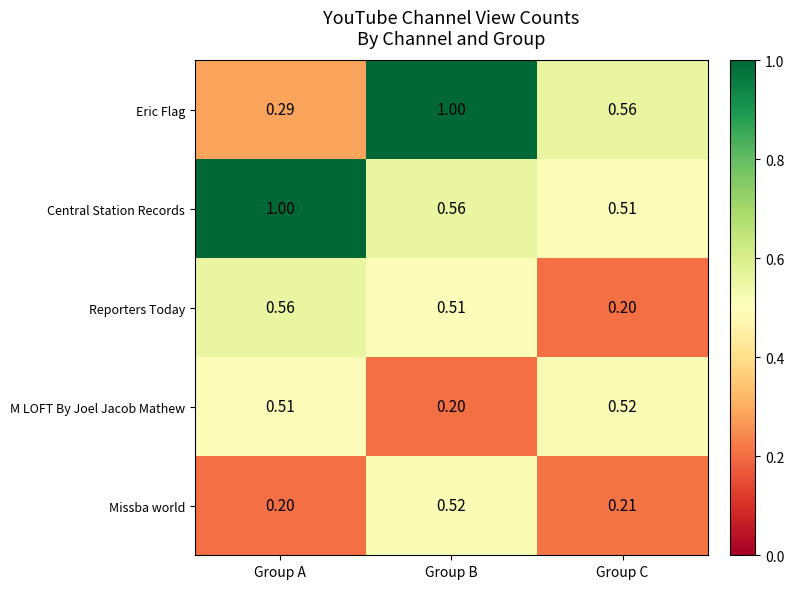

Rank the series at Group B from highest to lowest value.

Eric Flag, Central Station Records, Missba world, Reporters Today, M LOFT By Joel Jacob Mathew